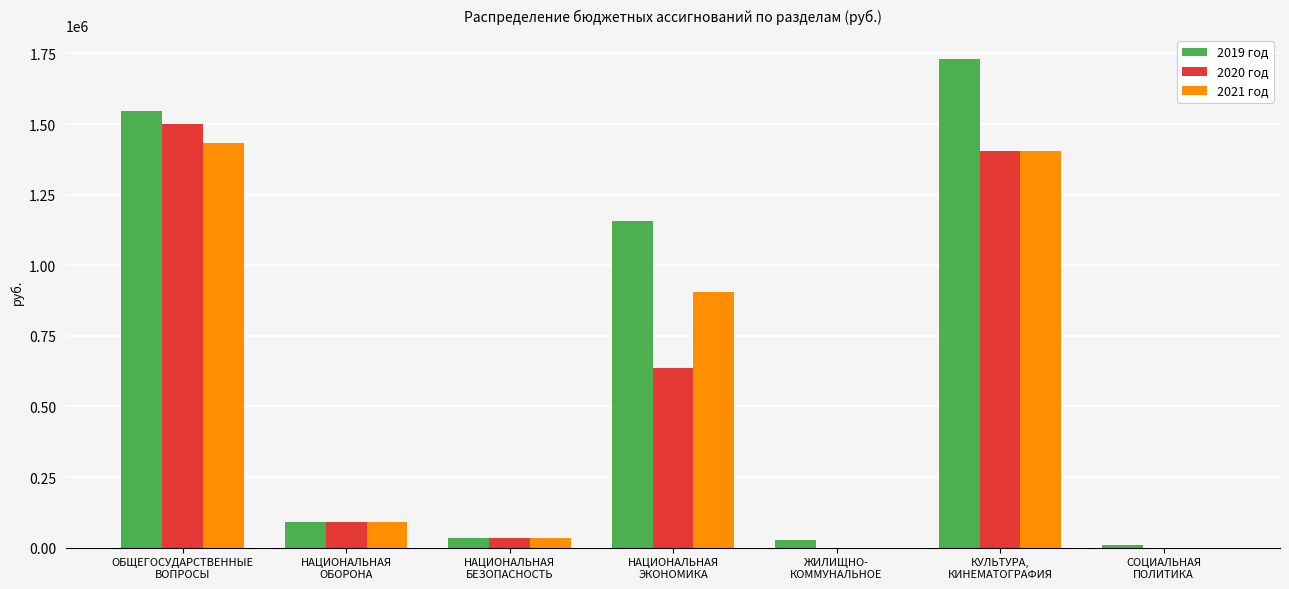

Which series has the largest total across all categories?

2019 год